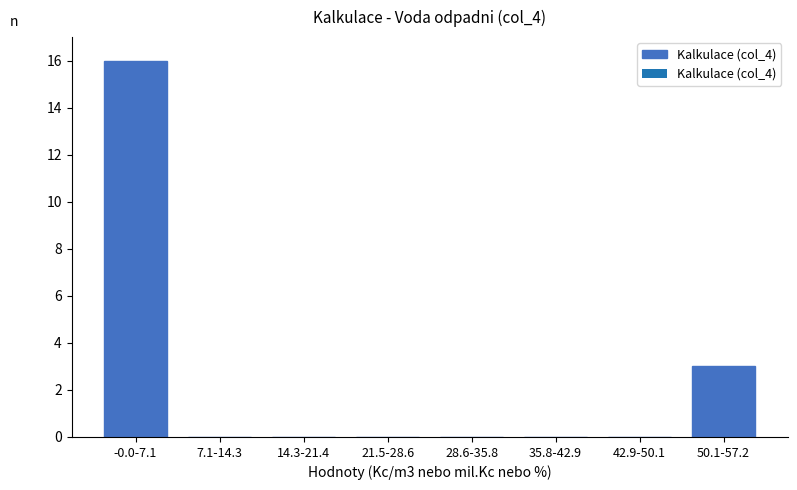

Reading left to right, extract all data points from this chart.

-0.0-7.1=16	7.1-14.3=0	14.3-21.4=0	21.5-28.6=0	28.6-35.8=0	35.8-42.9=0	42.9-50.1=0	50.1-57.2=3